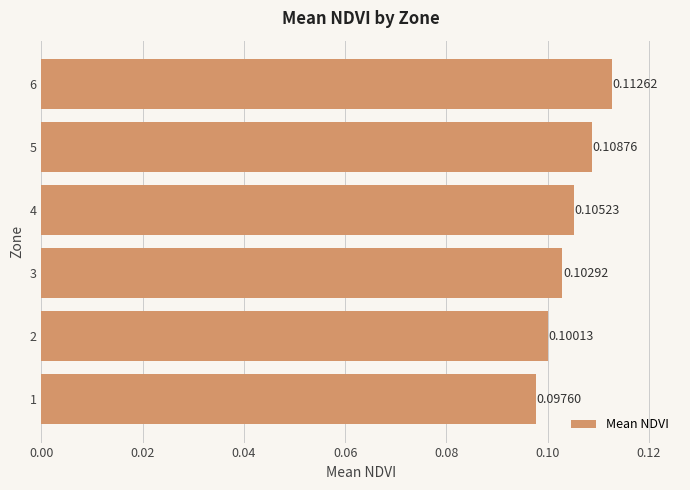

What is the sum of all values?

0.6